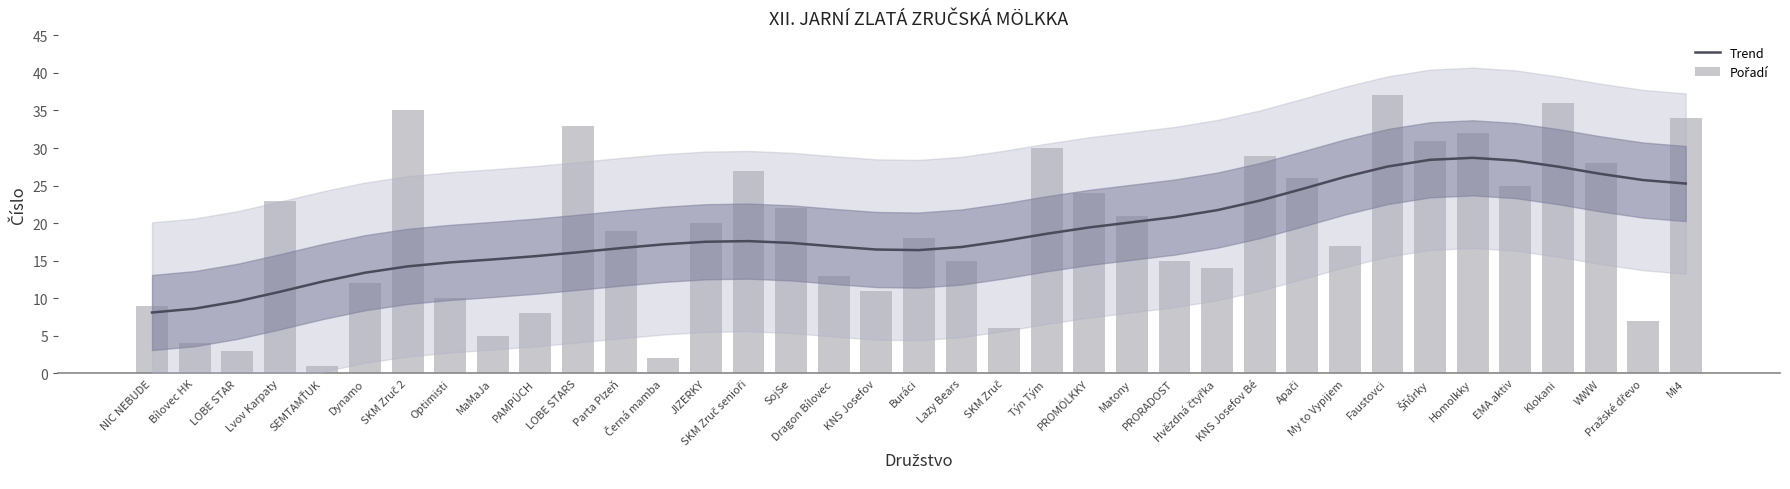

What is the sum of the Trend values at LOBE STARS and Faustovci?

43.7